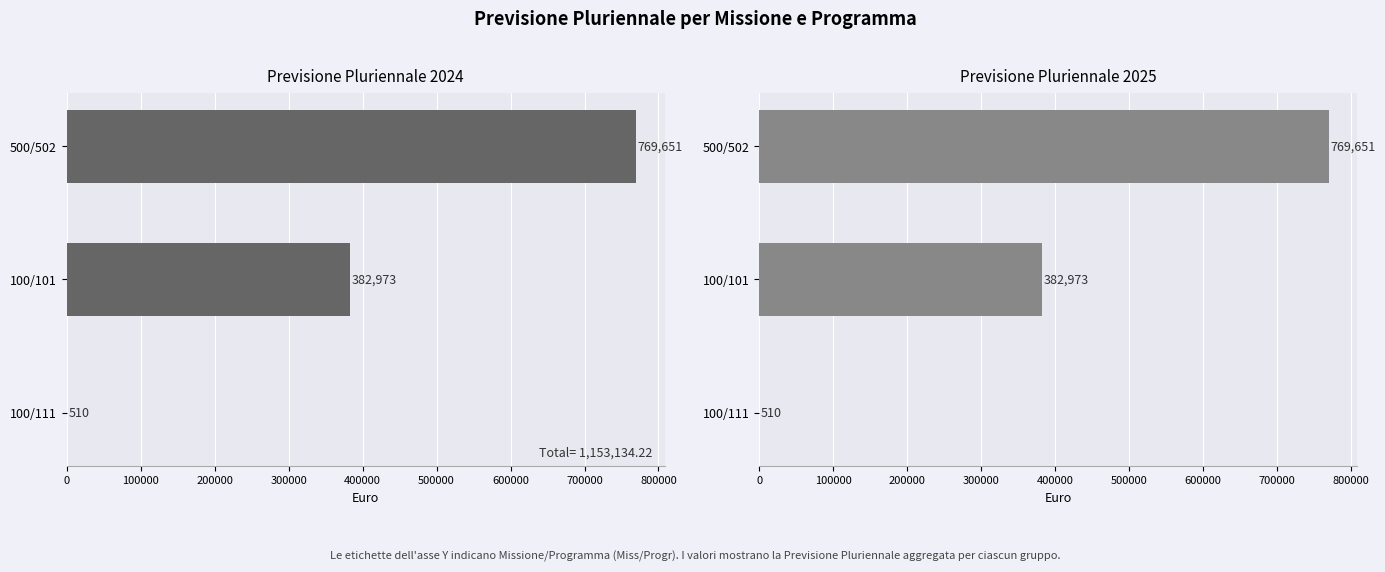

Which series changed the most between 0 and 200000?

Previsione Pluriennale 2024